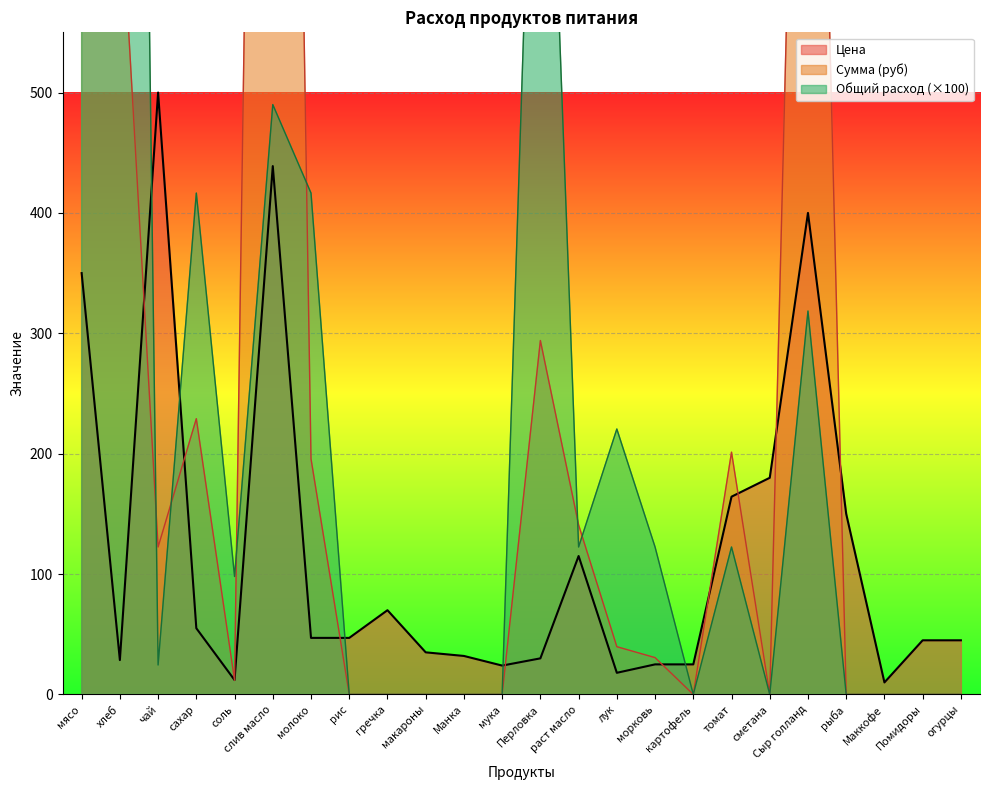

Which series has the largest total across all categories?

Сумма